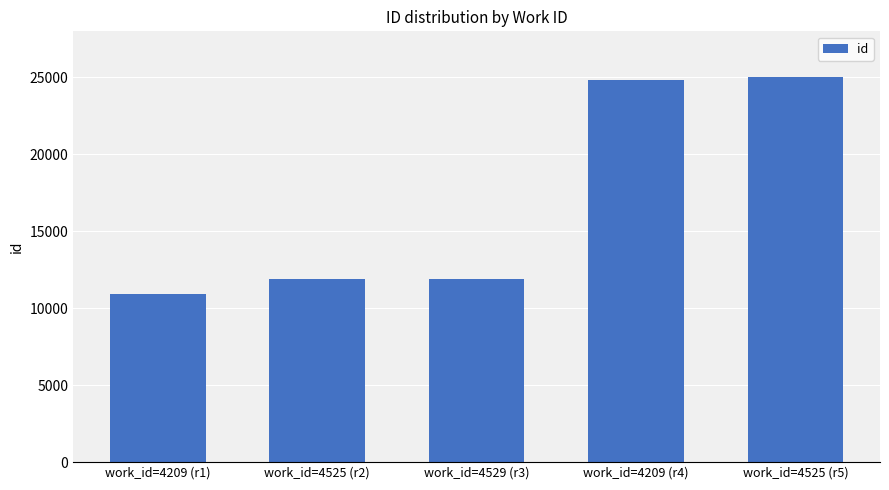

Is it true that the value at work_id=4525 (r5) is 13730?

False